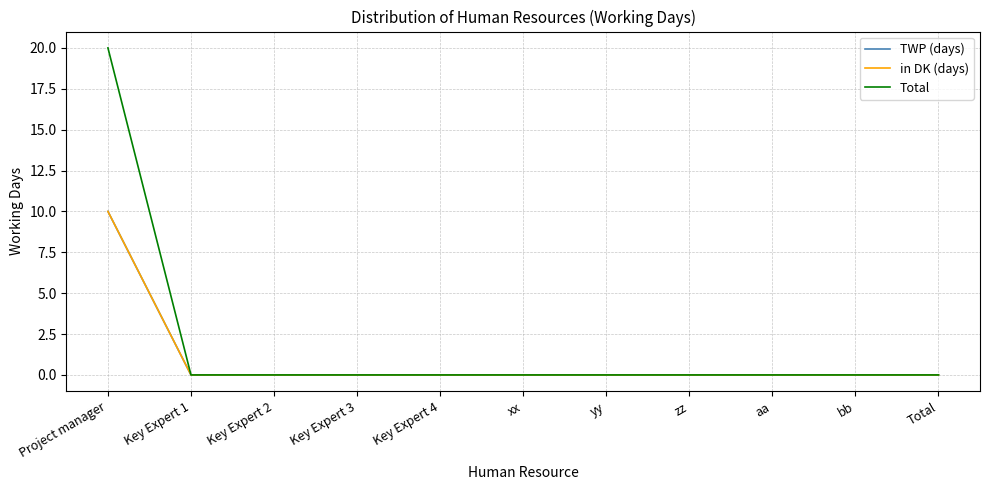

What is the difference between the maximum and second lowest values in the in DK (days) series?

10